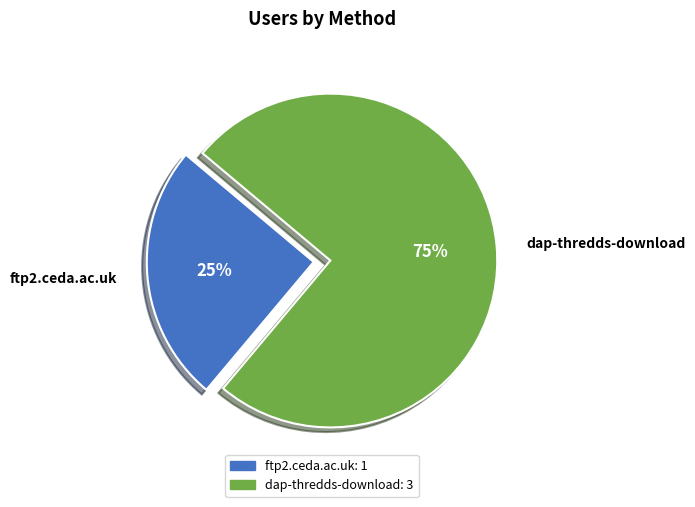

How many segments does this pie chart have?

2